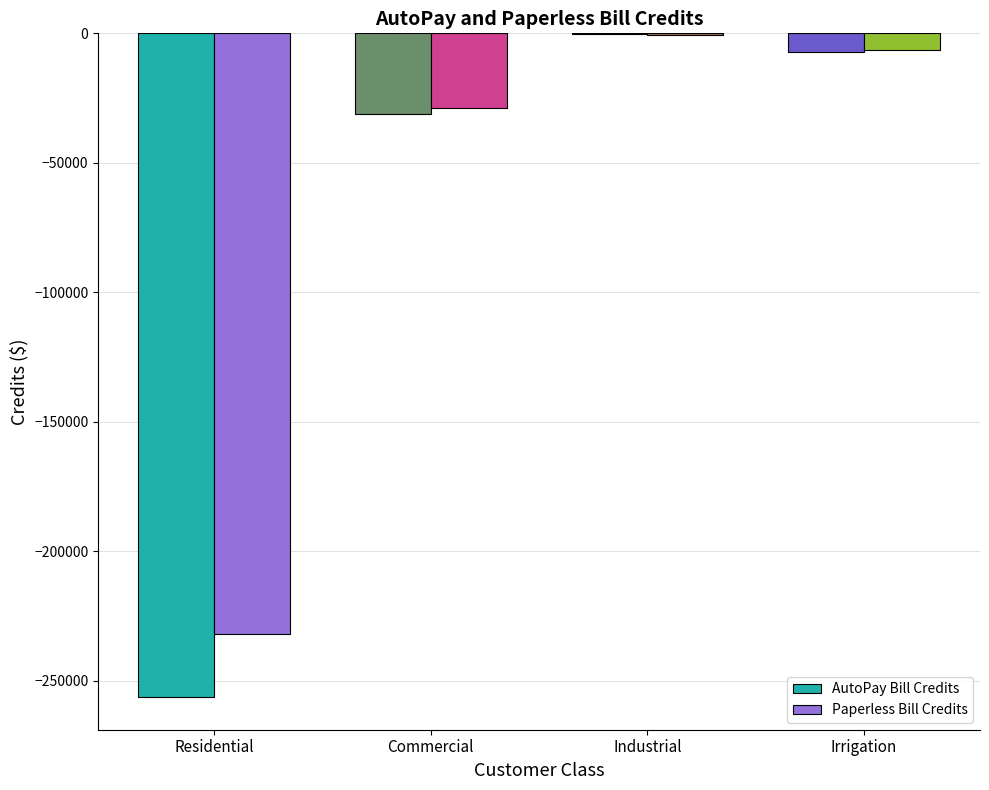

Reading left to right, extract all data points from this chart.

AutoPay Bill Credits: -256071.0	-31087.0	-426.0	-7254.0
Paperless Bill Credits: -231776.5	-28762.0	-748.0	-6384.5